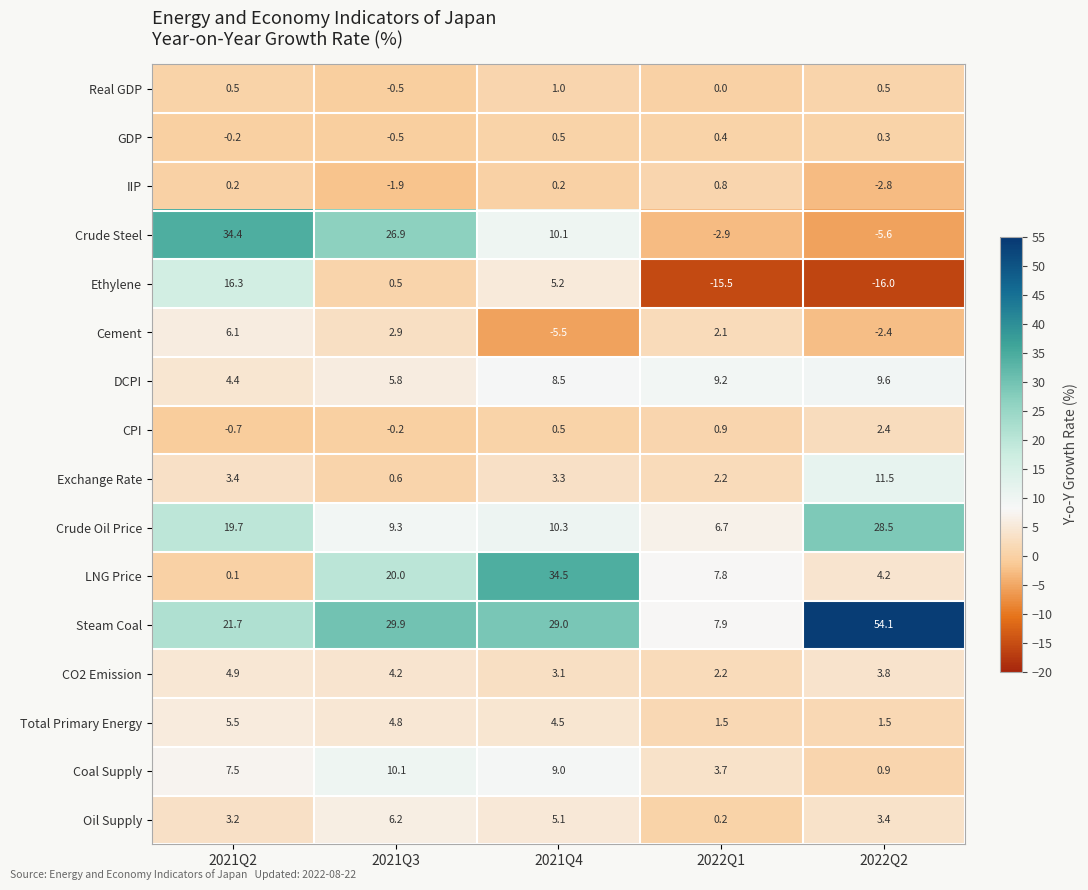

Rank the series by their maximum value, from highest to lowest.

Steam Coal, LNG Price, Crude Steel, Crude Oil Price, Ethylene, Exchange Rate, Coal Supply, DCPI, Oil Supply, Cement, Total Primary Energy, CO2 Emission, CPI, Real GDP, IIP, GDP